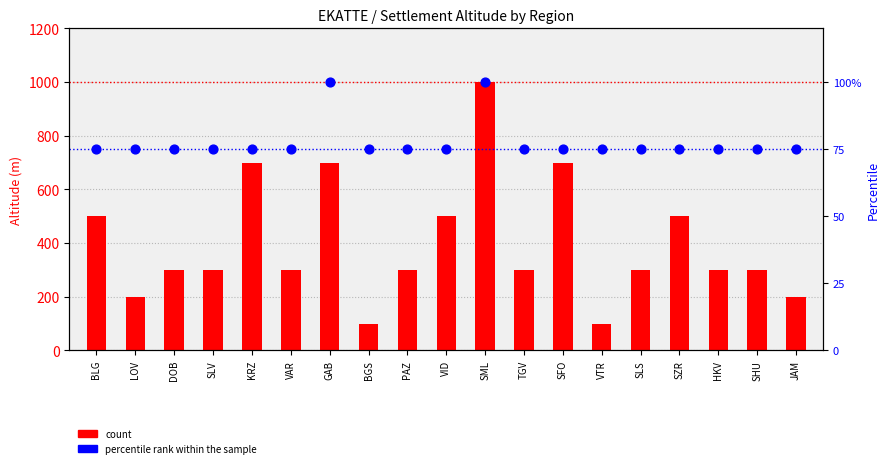

Which series has the largest total across all categories?

count